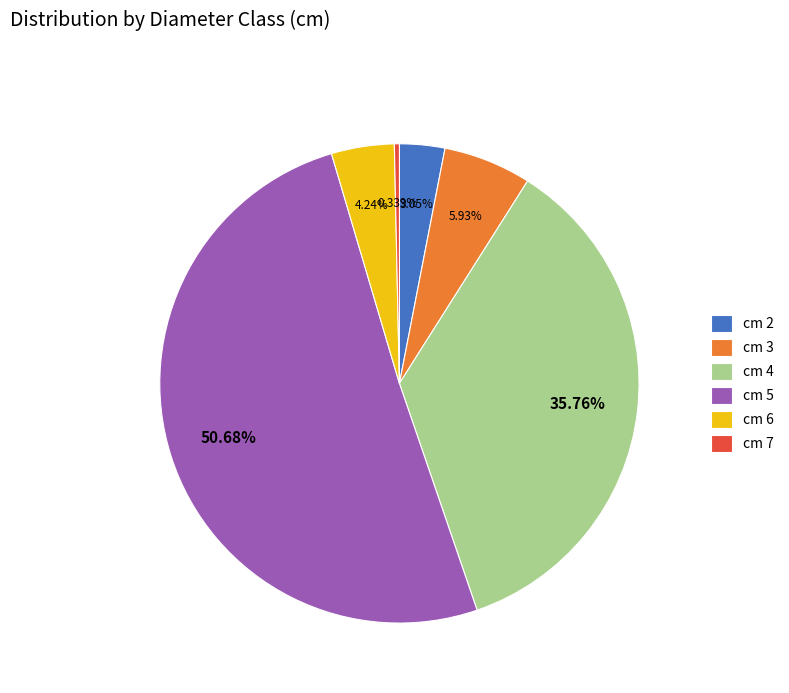

Approximately how many times larger is the value at cm 2 compared to cm 3?

0.5